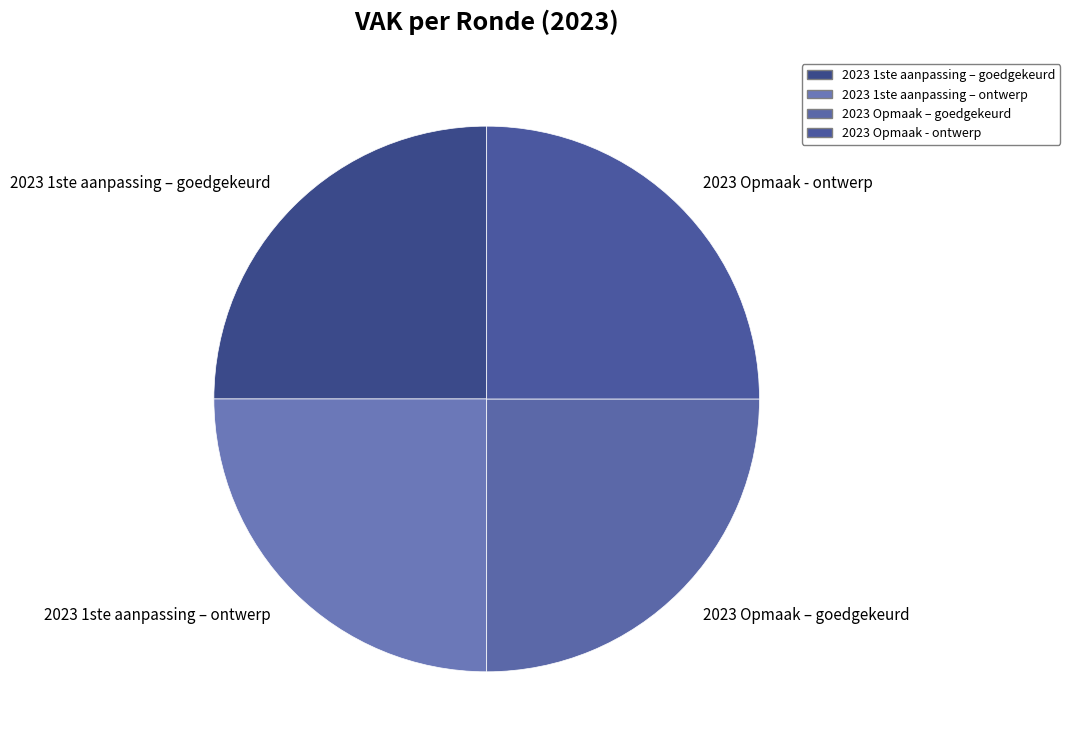

How many segments does this pie chart have?

4